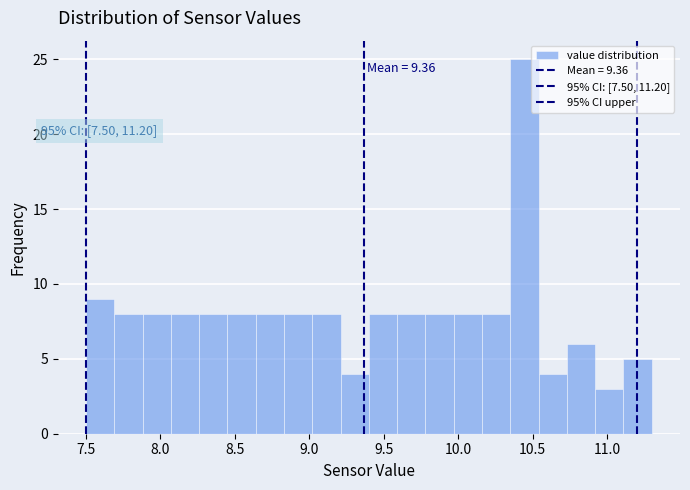

Read against the x-axis, roughly where is the centre of the tallest bar?

10.45